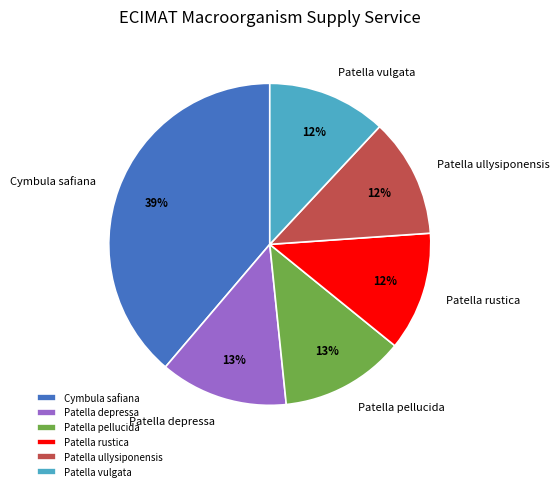

Between Patella rustica and Patella depressa, which is larger?

Patella depressa